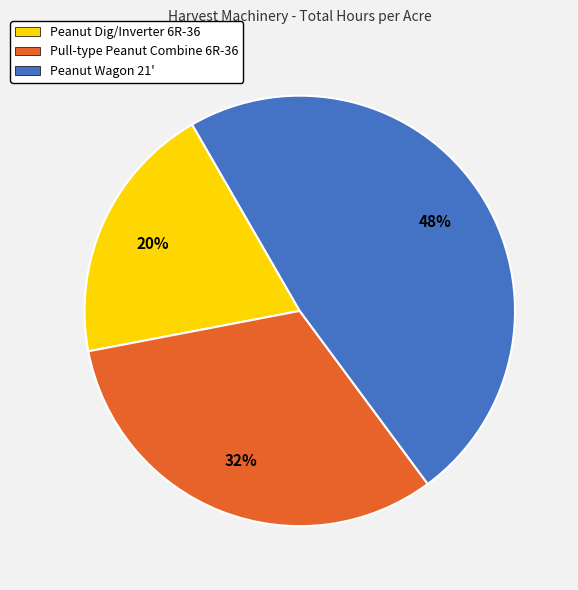

To the nearest percent, what portion does Pull-type Peanut Combine 6R-36 represent?

32%